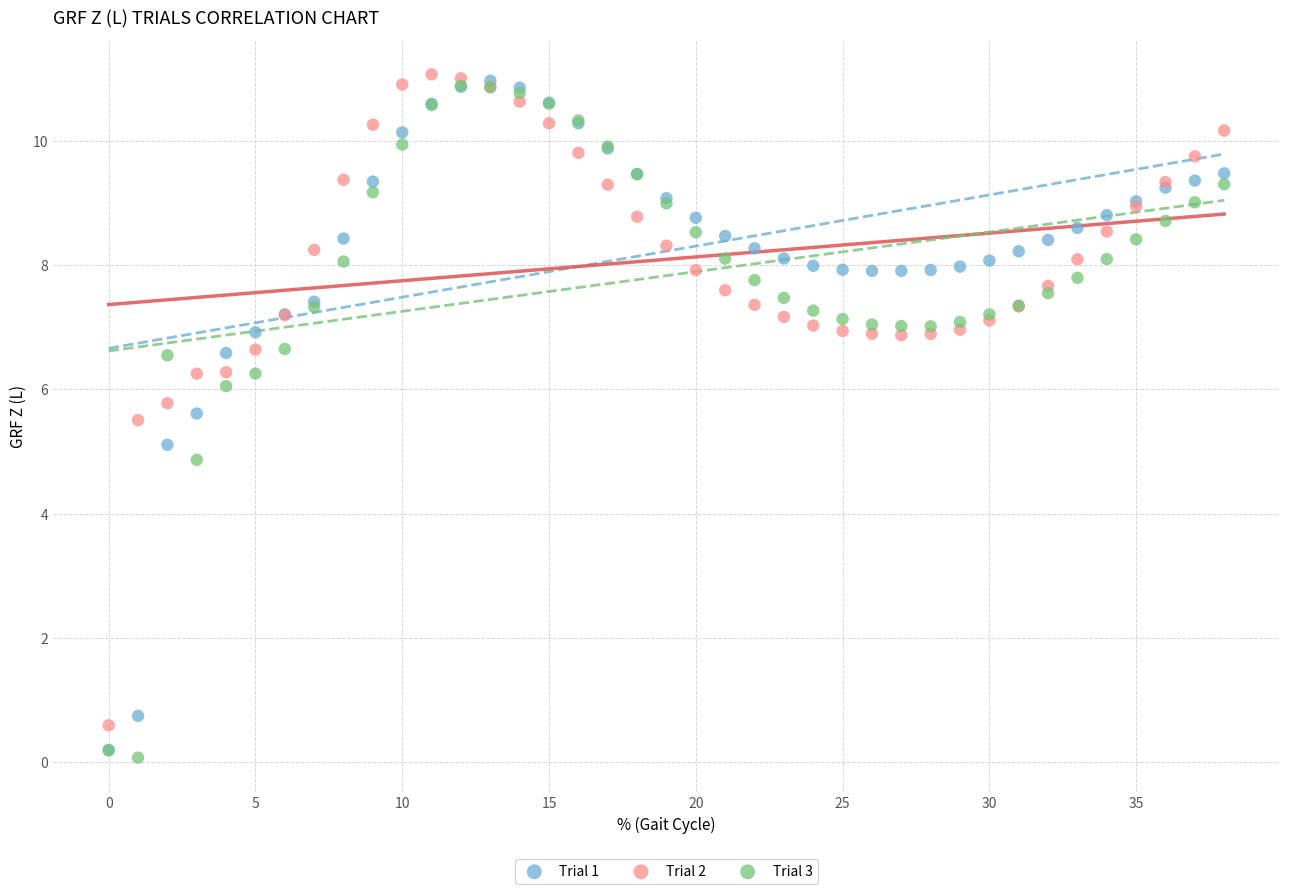

What are all the series names shown in the legend?

Trial 1, Trial 2, Trial 3